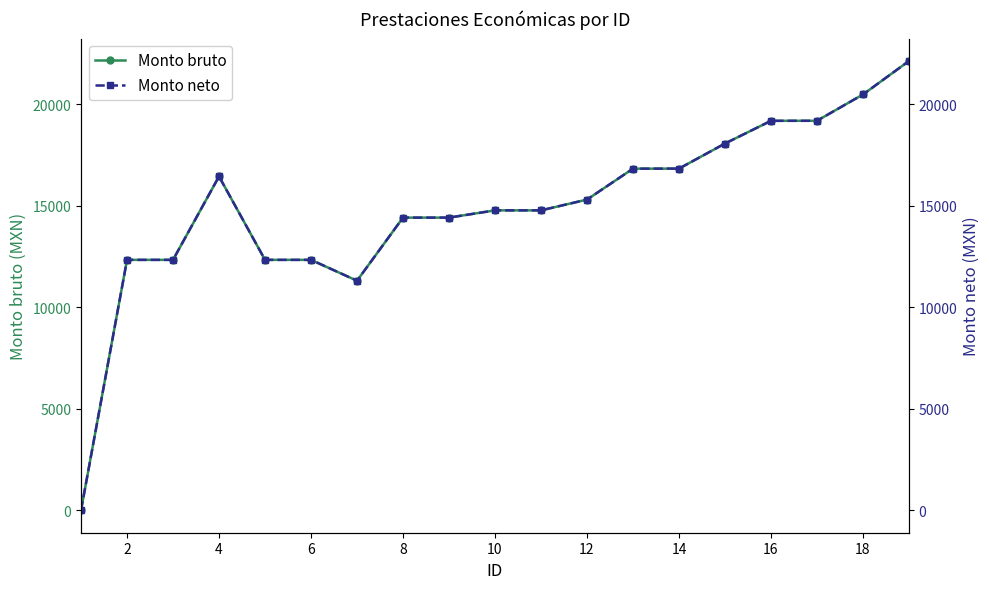

True or false: Monto neto and Monto bruto cross at least once.

False